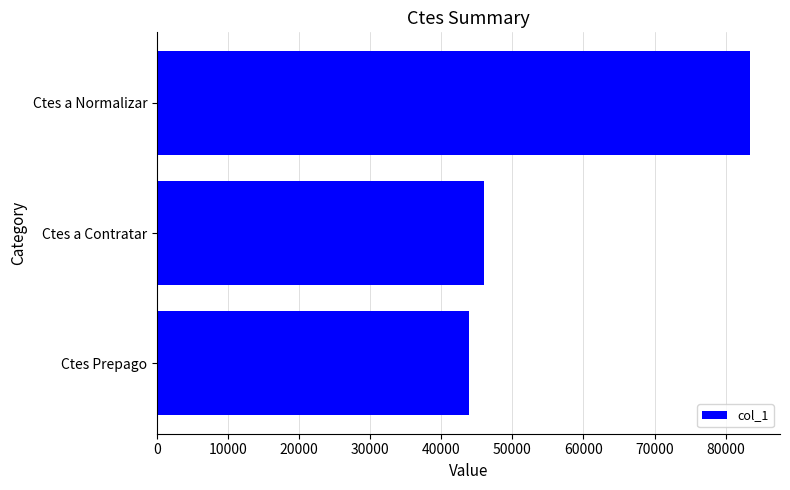

The value at Ctes Prepago is 25417.9. True or false?

False